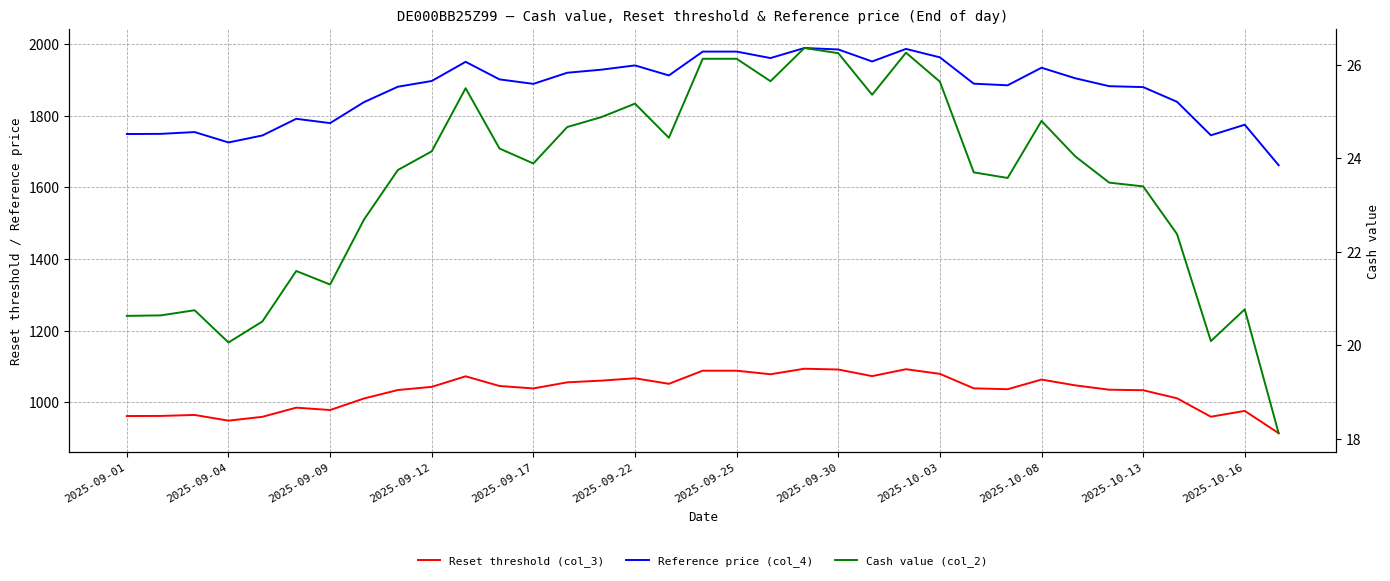

At which category is the sum across all series the highest?

20